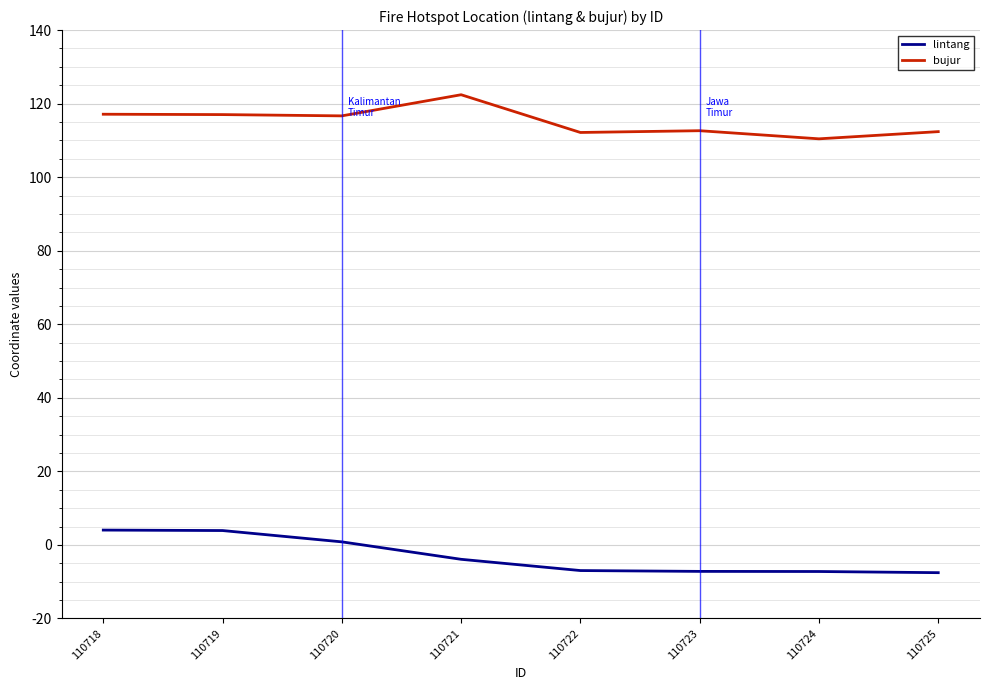

The value of bujur at 110725 is 112.4. True or false?

True